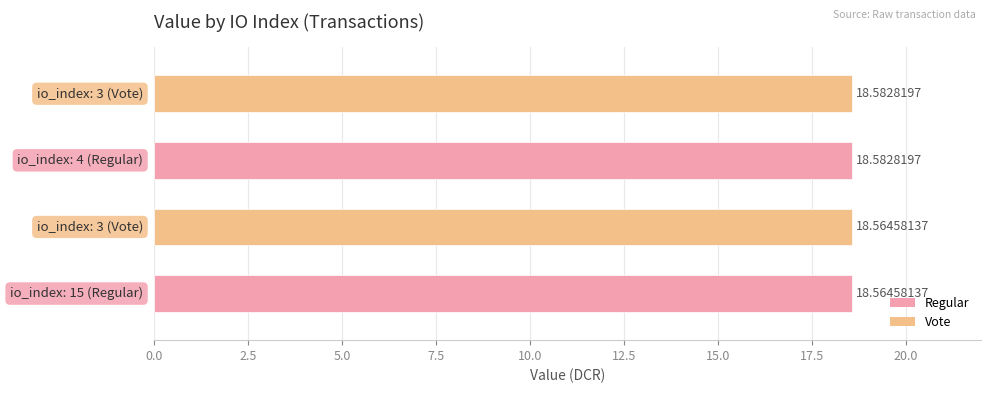

What is the sum of all values?

74.3